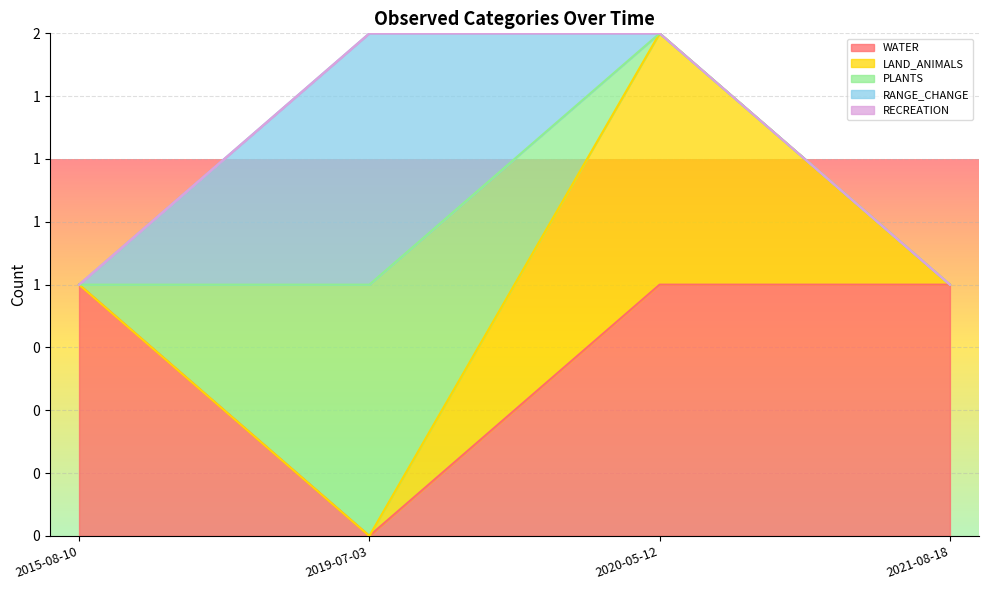

At which label is RECREATION closest to 0?

2021-08-18